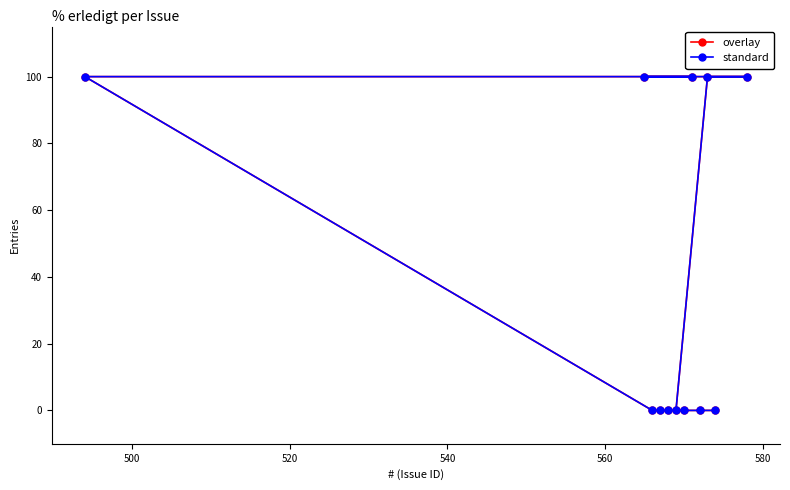

Count the standard values in the range 0 to 100.

12